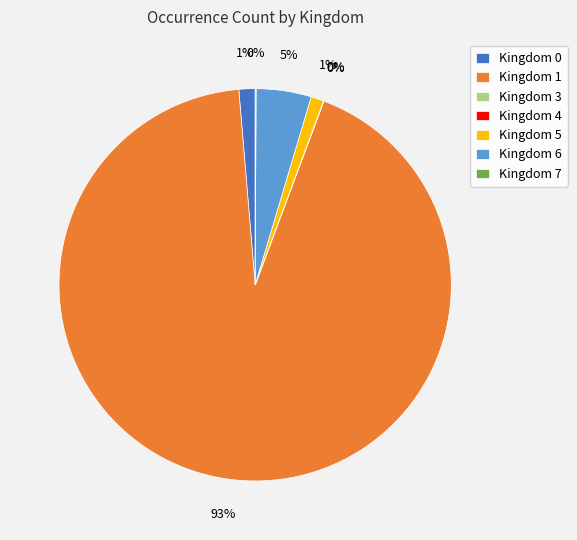

The Kingdom 0 slice represents 1% of the pie. True or false?

True